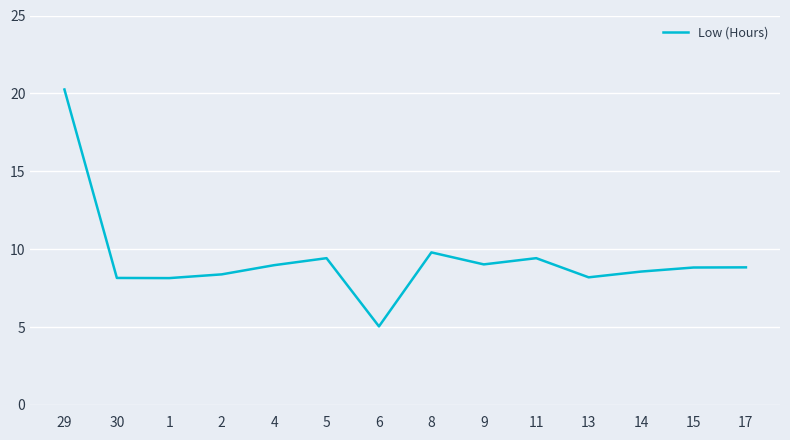

What position from the left is 4?

5